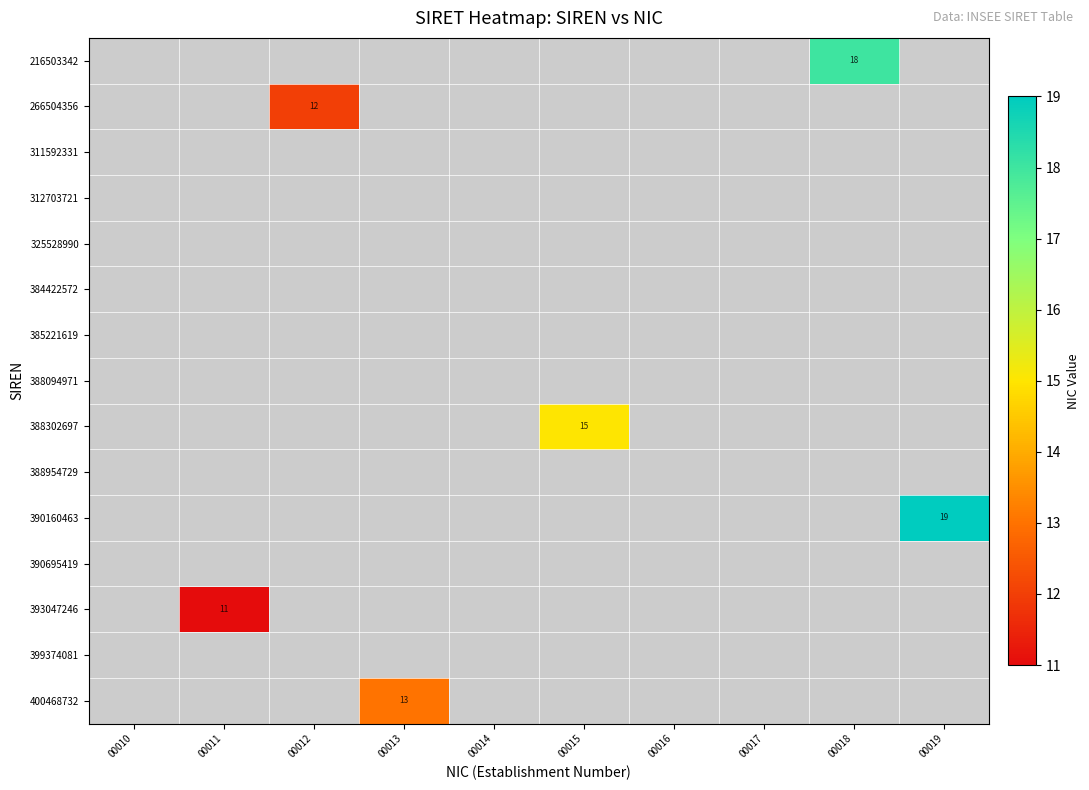

How many distinct data groups are displayed?

15